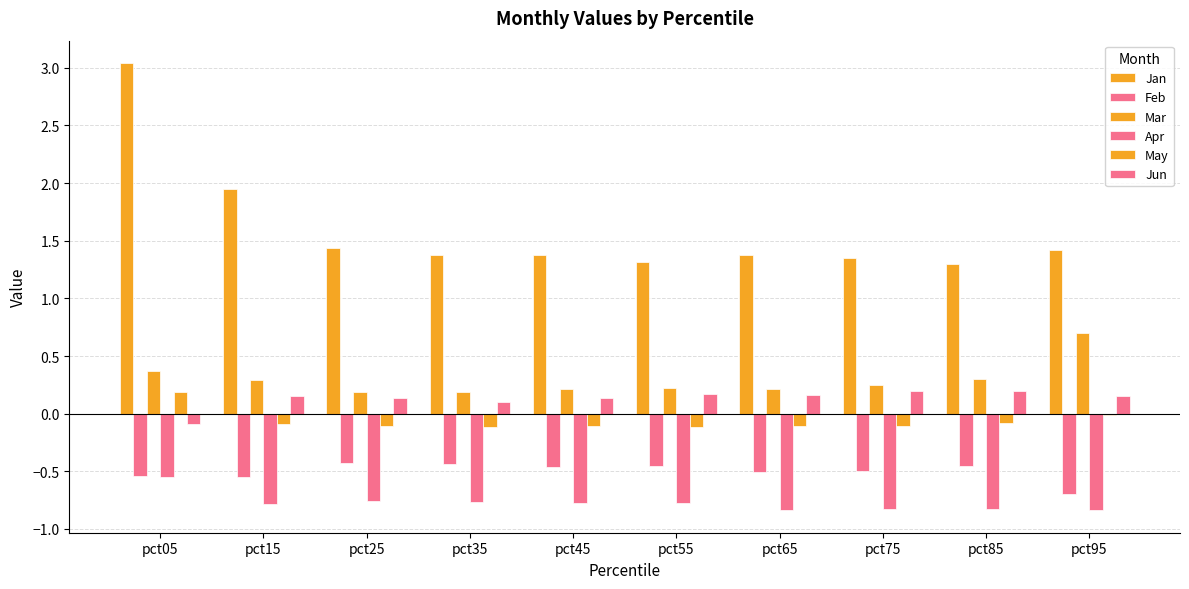

Which series changed the most between pct55 and pct65?

Jan